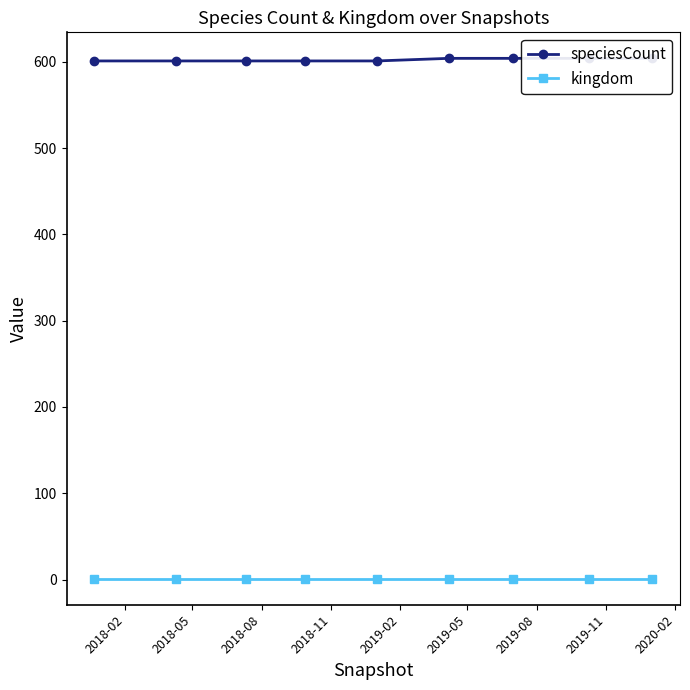

Between 2020-02 and 2018-11, which is larger?

2020-02